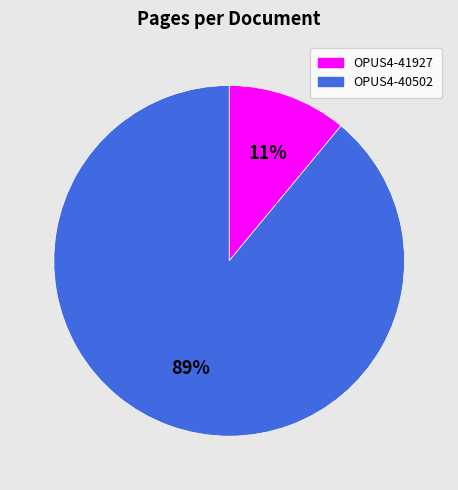

Which slice represents more than half of the pie?

OPUS4-40502